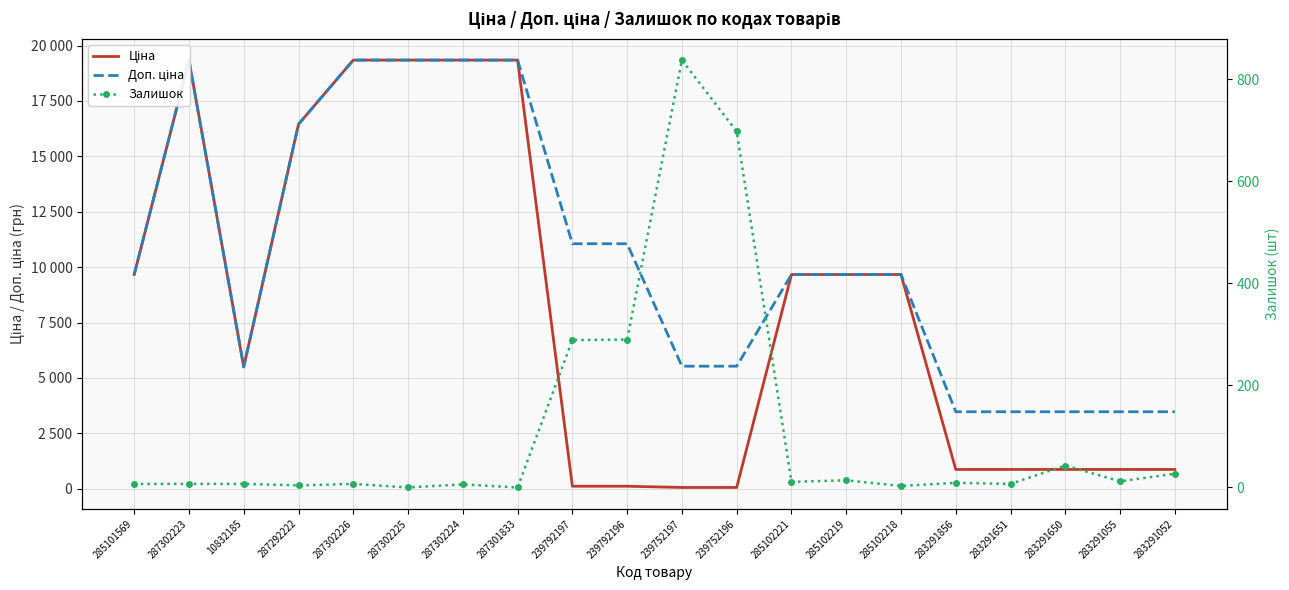

At 10832185, list the series in order from largest to smallest.

Ціна, Доп. ціна, Залишок